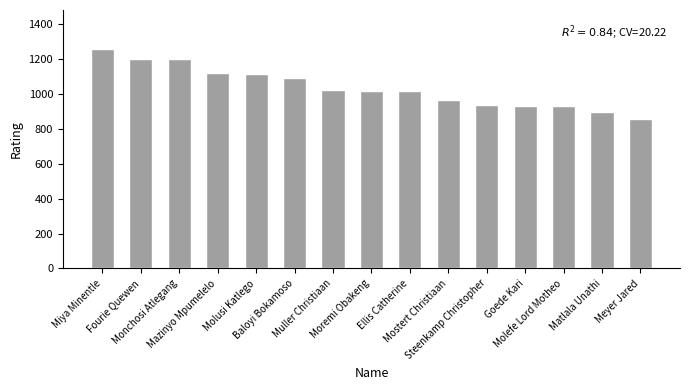

Count the number of data series in this chart.

1